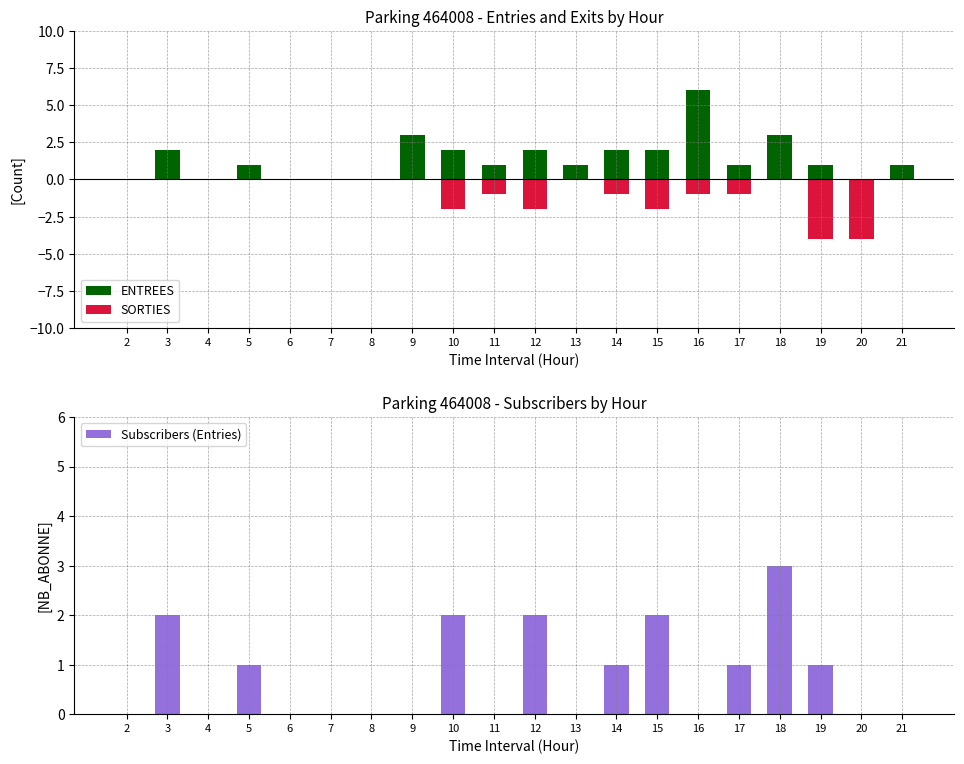

How many Subscribers (Entries) values are between 0 and 2?

19